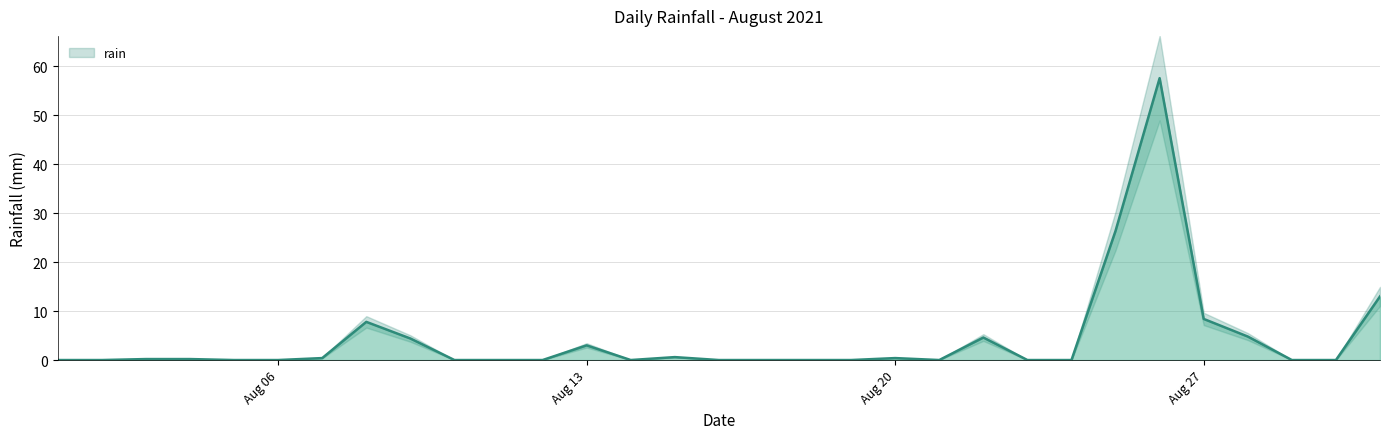

Which category has the highest value across all series?

2021-08-26